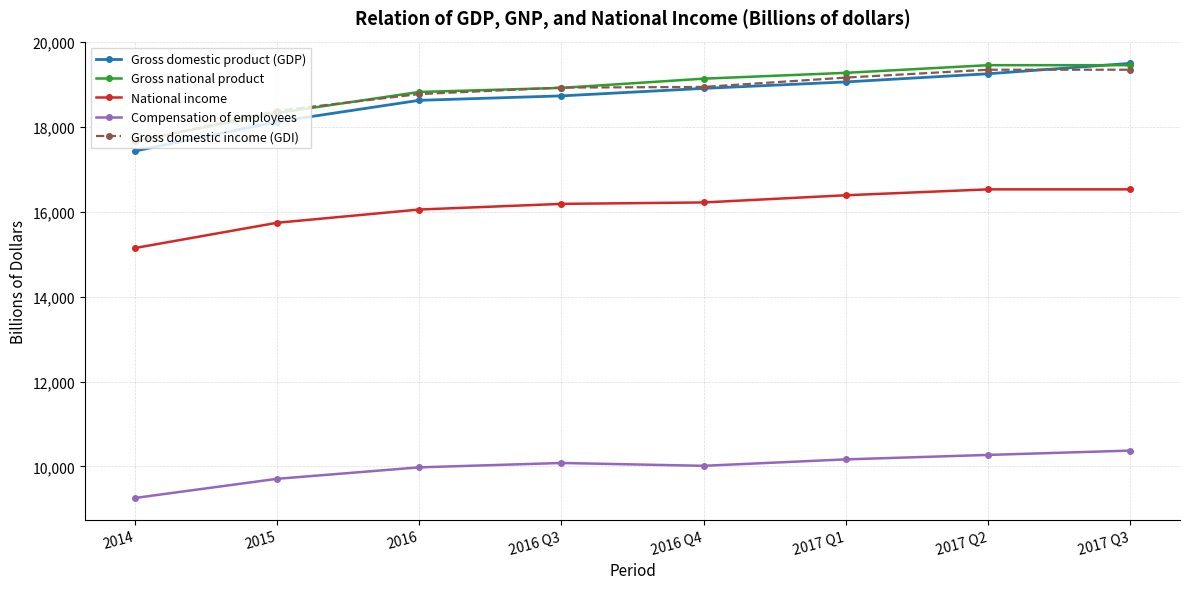

True or false: Gross domestic product (GDP) and Gross domestic income (GDI) intersect in this chart.

True